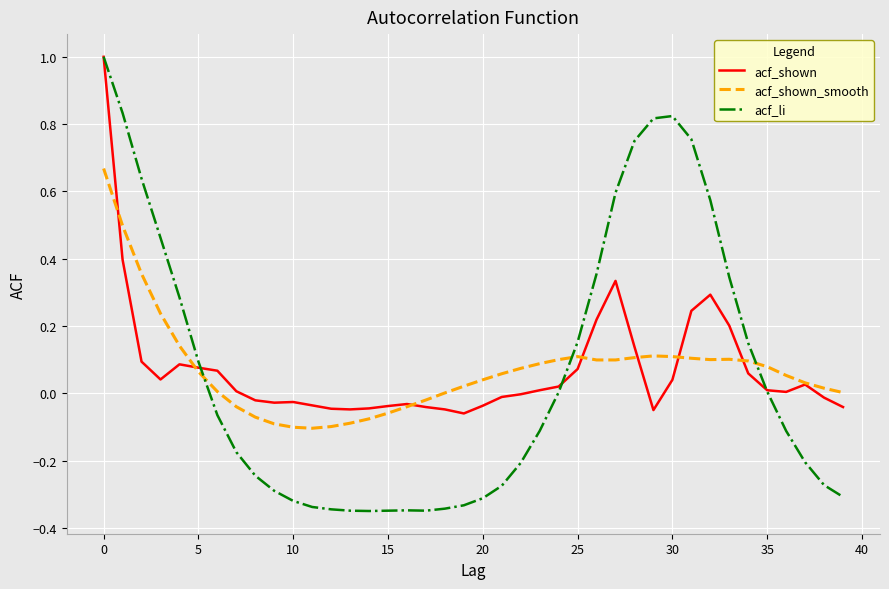

What is the greatest value displayed?

1.0